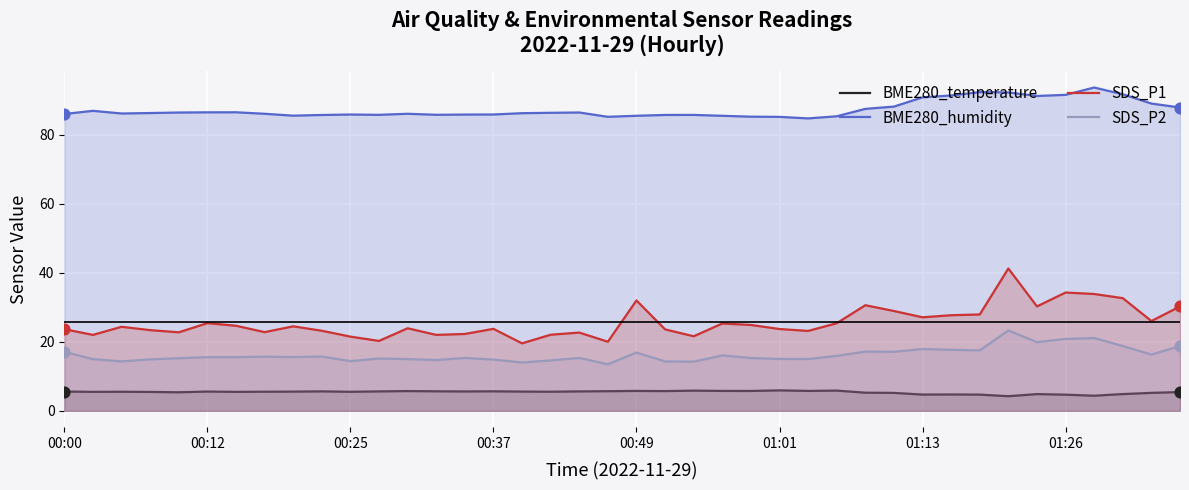

What are all the series names shown in the legend?

BME280_temperature, BME280_humidity, SDS_P1, SDS_P2